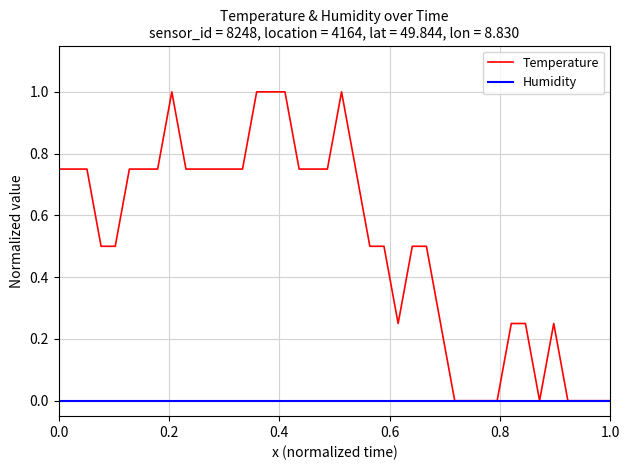

What is the greatest value displayed?

1.0